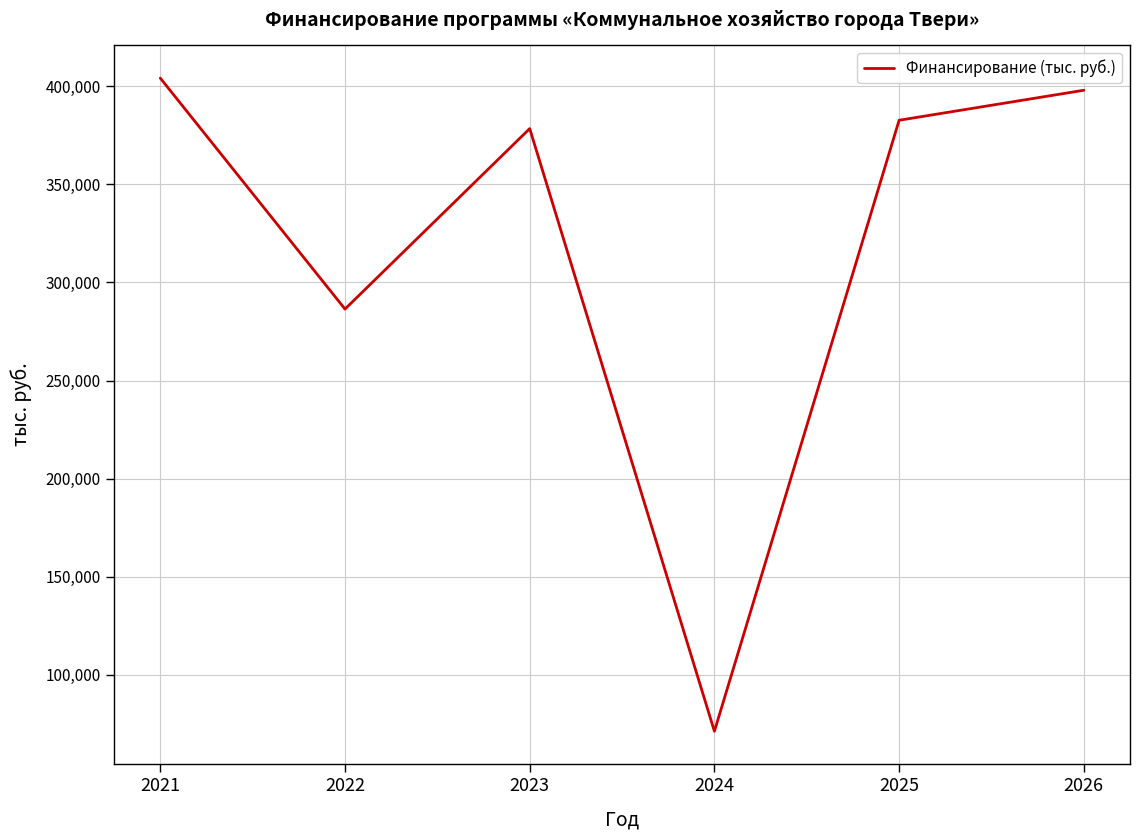

Reading right to left, transcribe all the data shown in this chart.

397915.6	382632.5	71269.6	378369.1	286419.0	404110.1